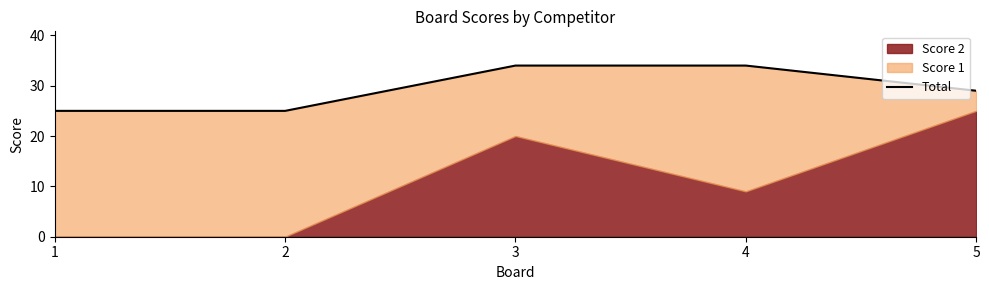

Does the chart have visible grid lines?

No